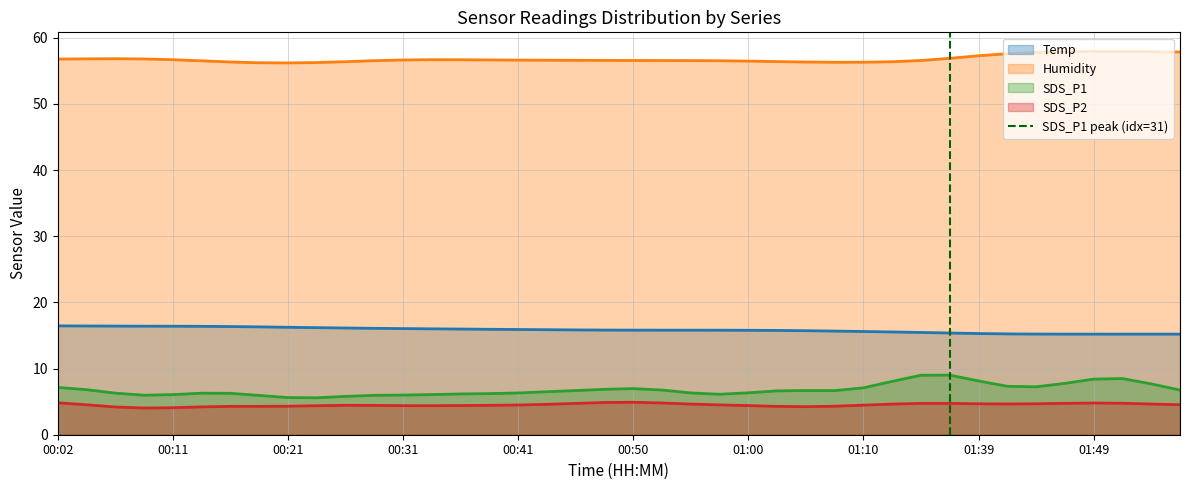

What is the lowest value of the Humidity series?

56.2